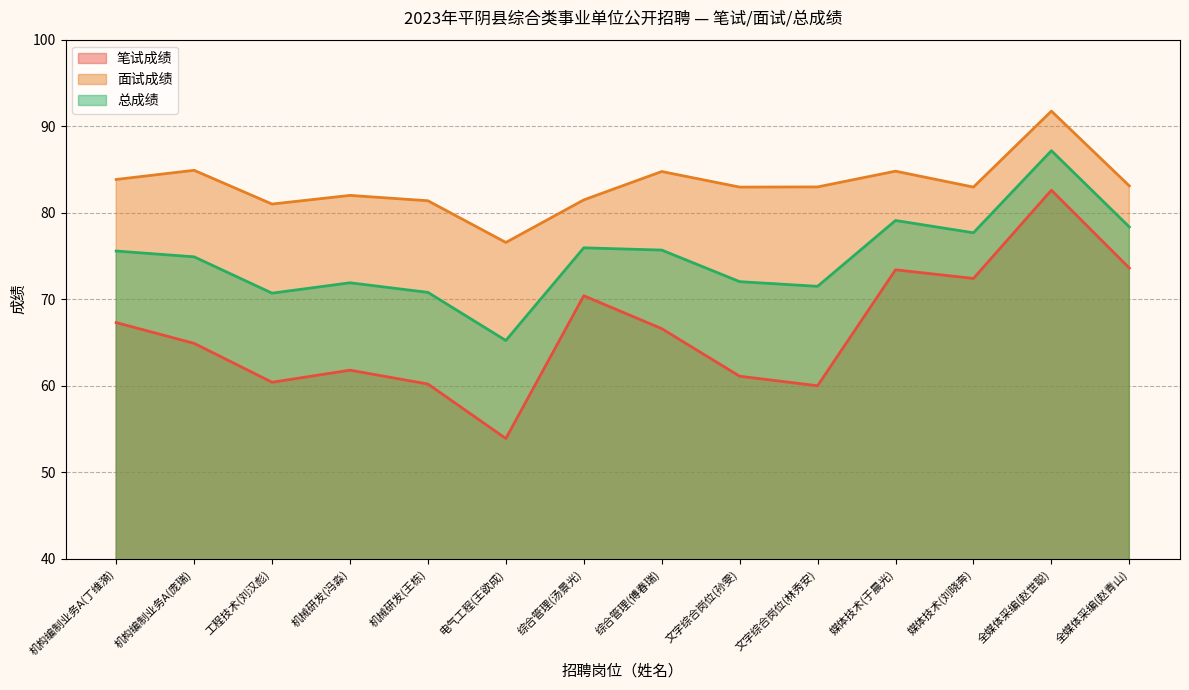

What is the label of the 12th point from the left?

媒体技术(刘晓奔)